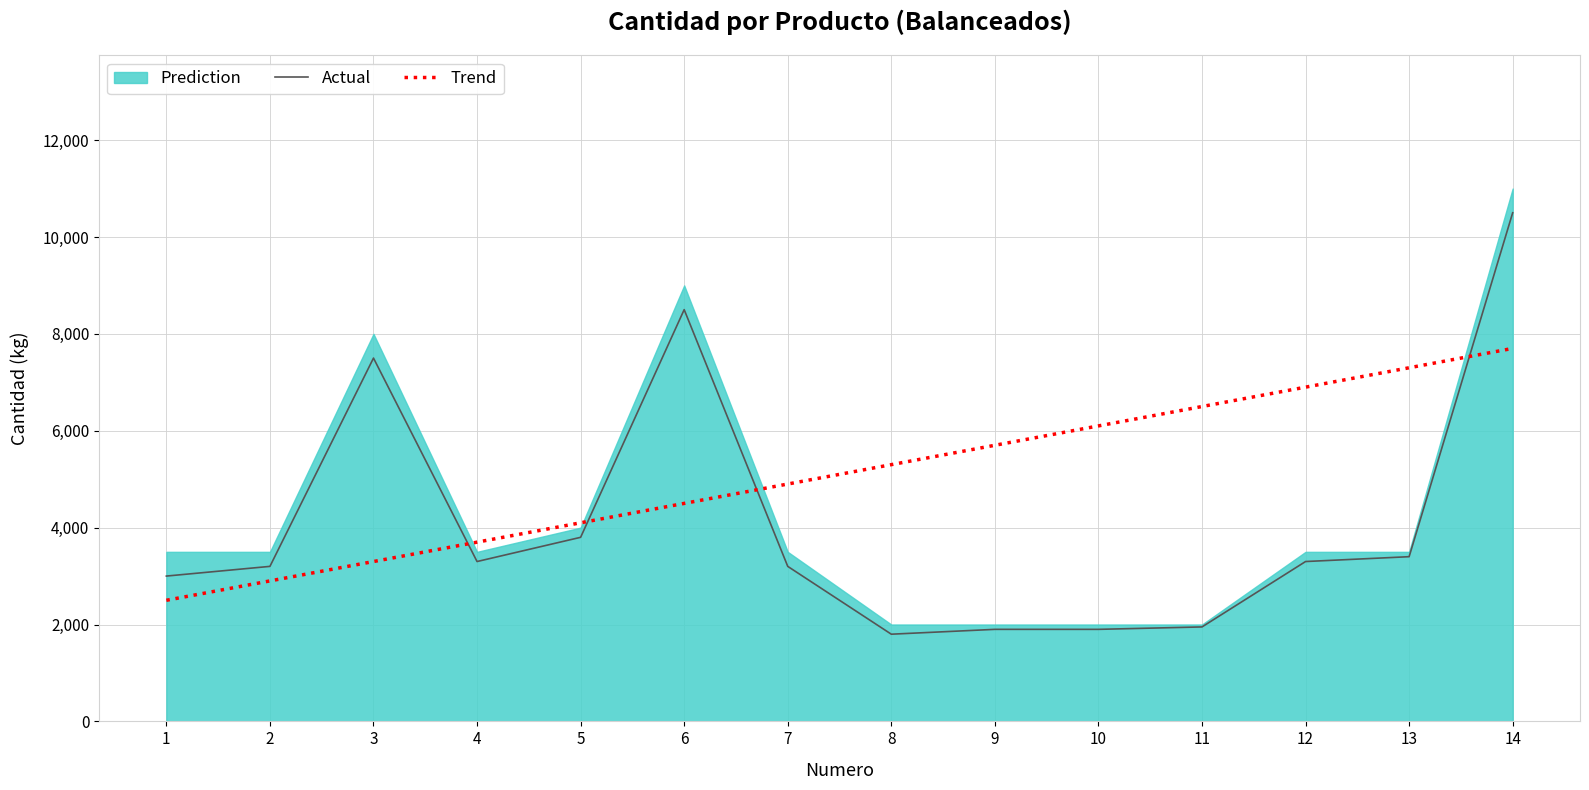

Between 1 and 2, which series saw the biggest shift?

Trend